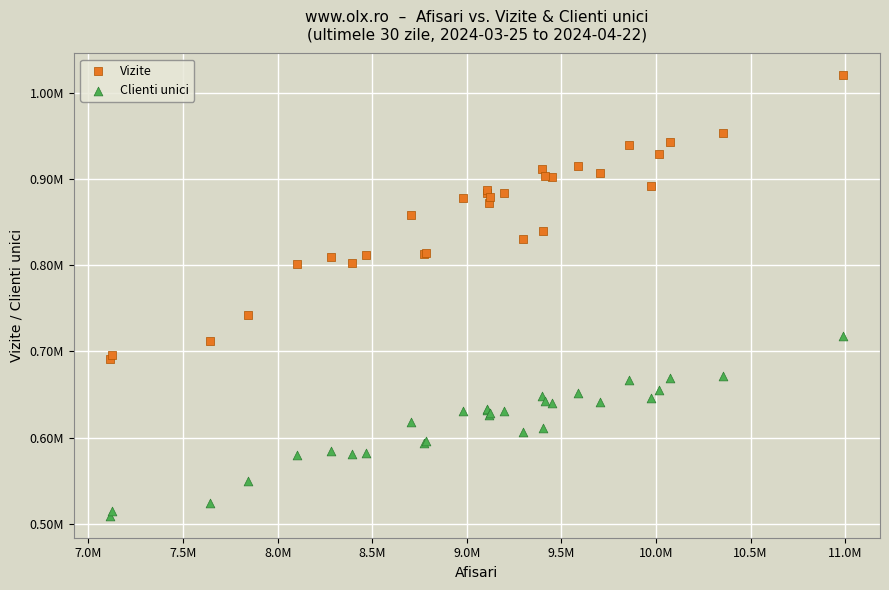

Which series has the widest spread of Y values?

Vizite